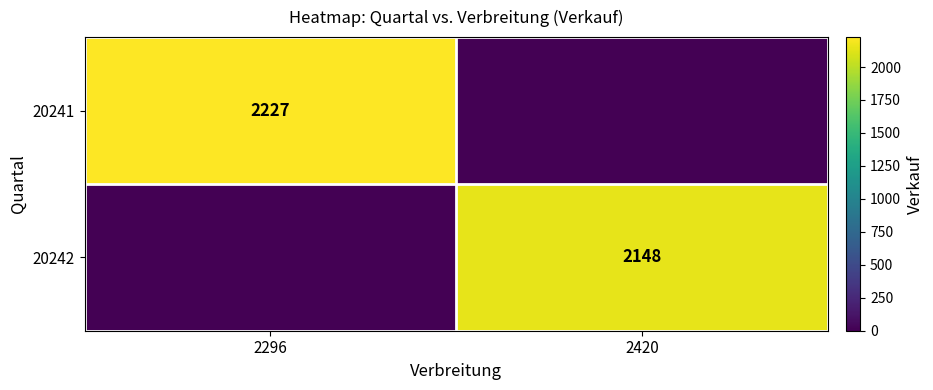

True or false: 20241 has a value of 1367 at 2296.

False